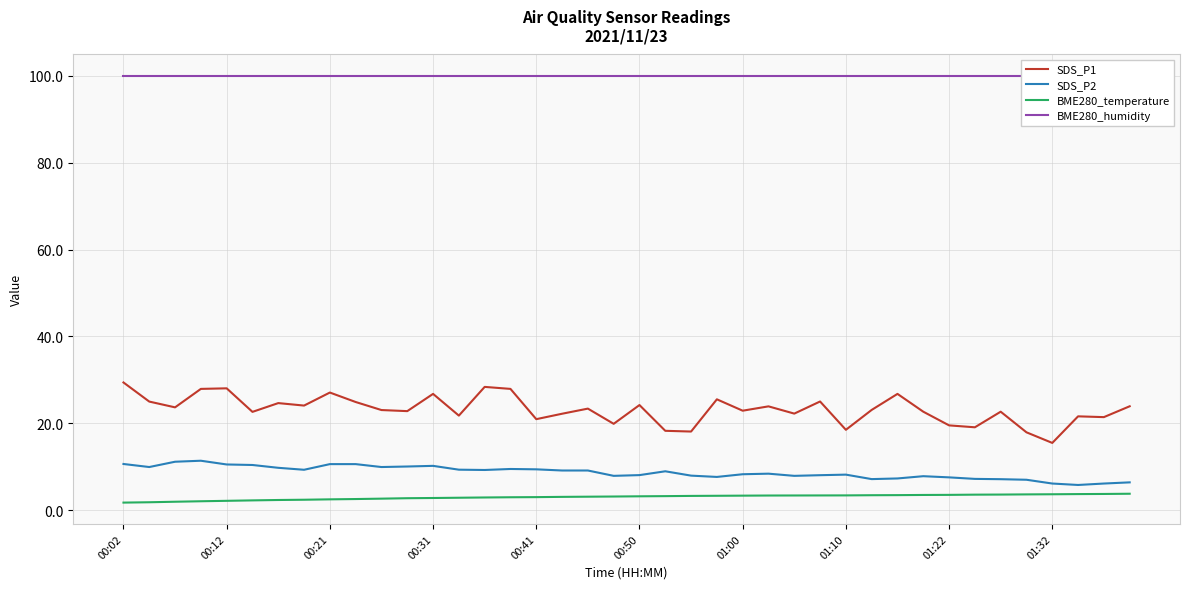

What is the sum of all SDS_P1 values?

927.2